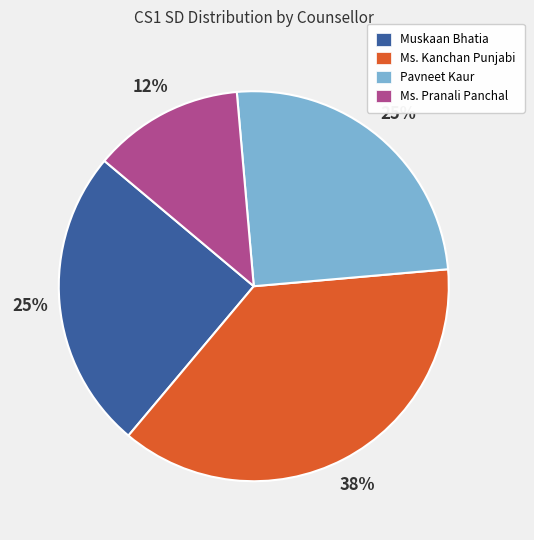

How many slices are in this pie chart?

4